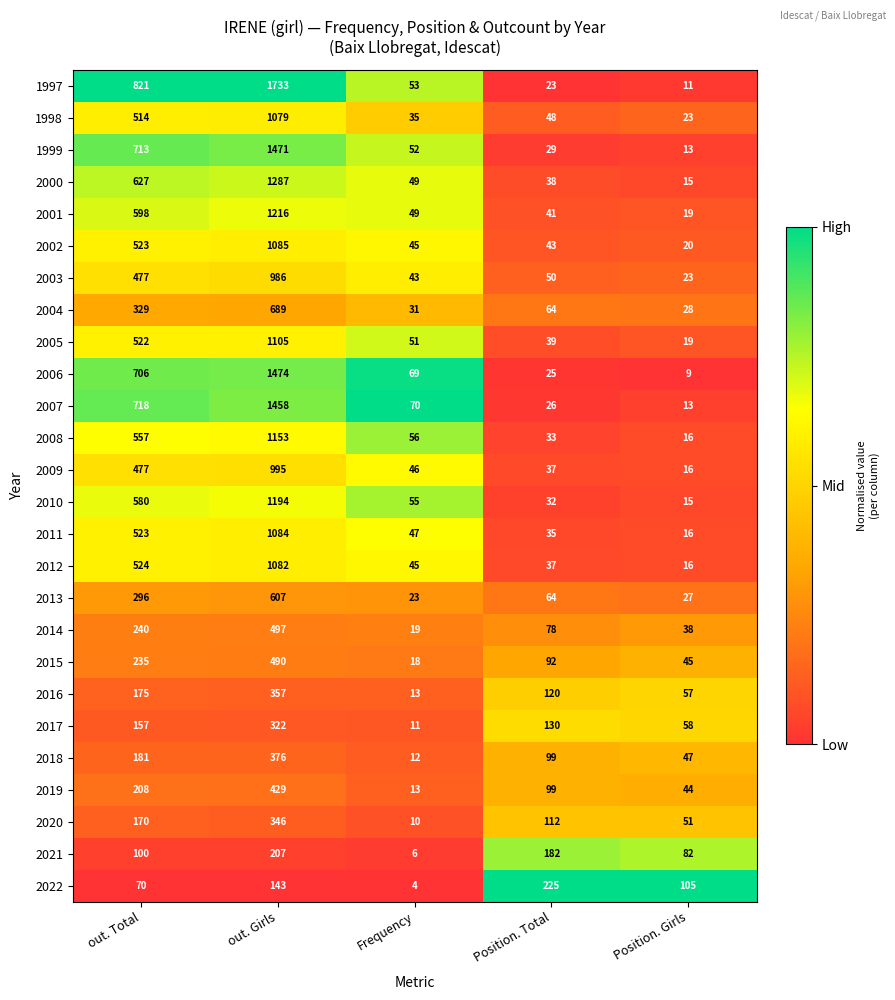

Rank the series by their maximum value, from lowest to highest.

2021, 2022, 2017, 2020, 2016, 2018, 2019, 2015, 2014, 2013, 2004, 2003, 2009, 1998, 2012, 2011, 2002, 2005, 2008, 2010, 2001, 2000, 2007, 1999, 2006, 1997